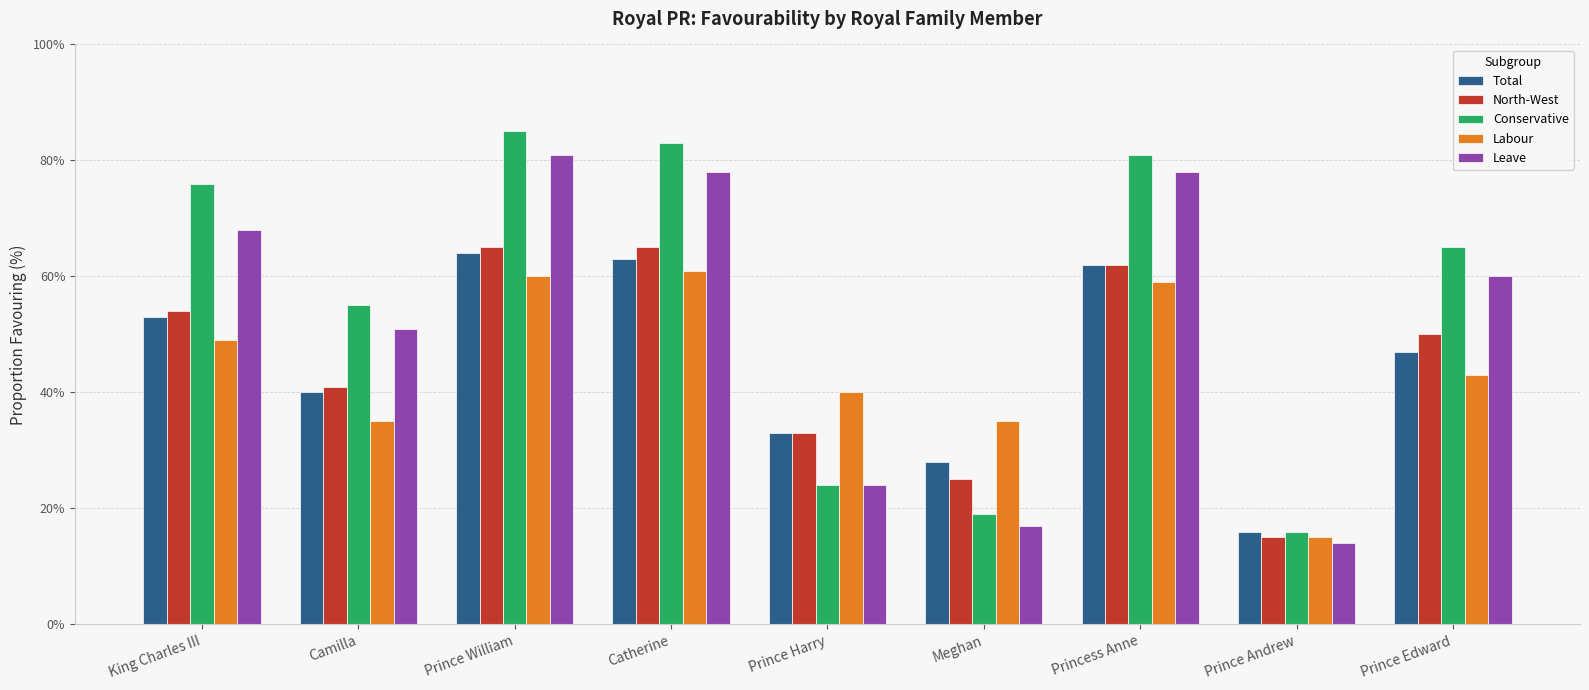

What is the difference between the second highest and minimum values in the Leave series?

64.0